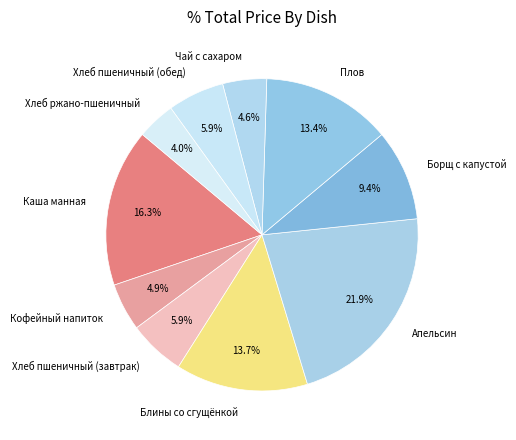

To the nearest percent, what portion does Блины со сгущёнкой represent?

14%